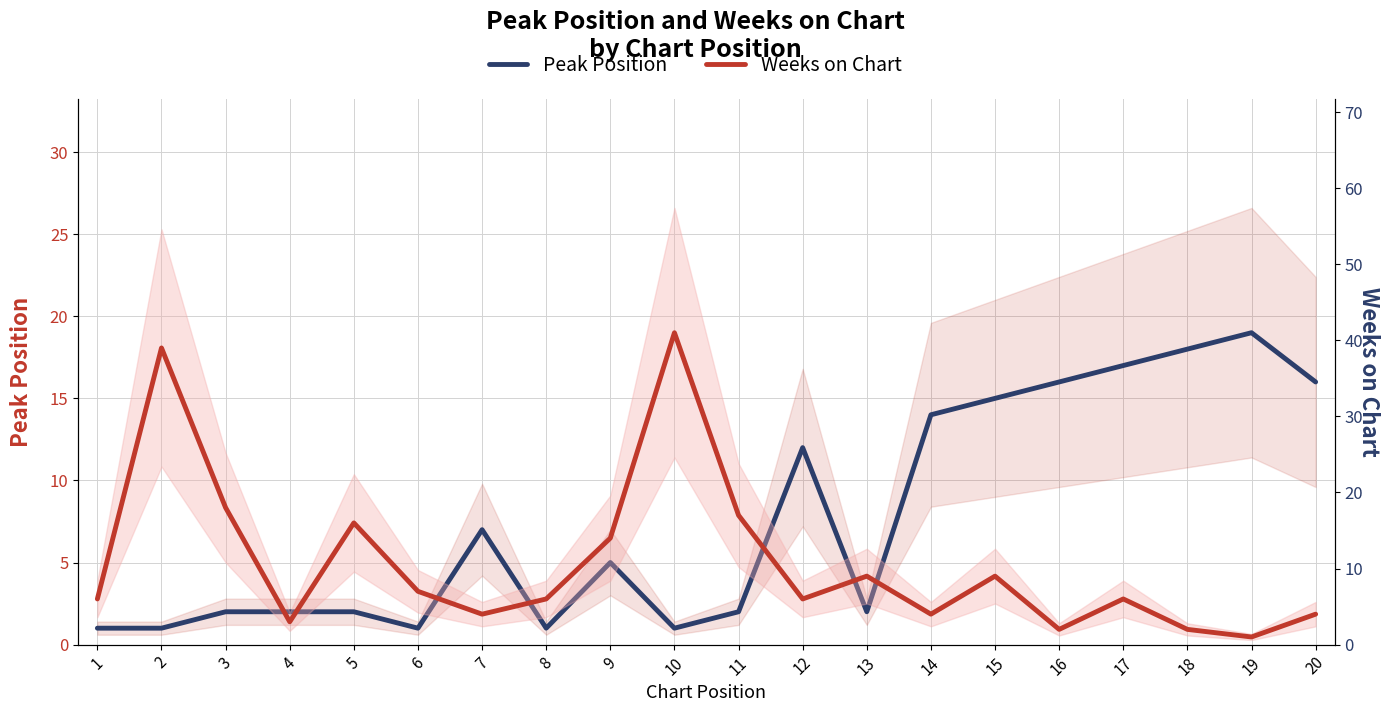

What is the total value across all series at 4?

5